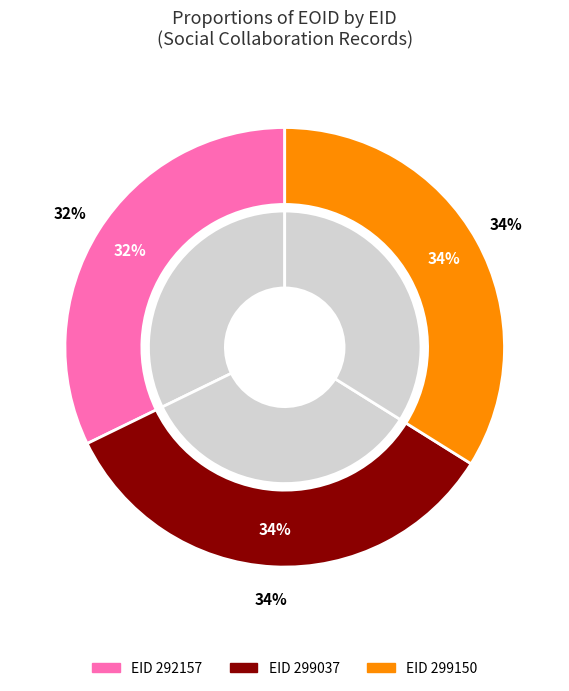

What percentage is the 292157 slice, to the nearest percent?

32%